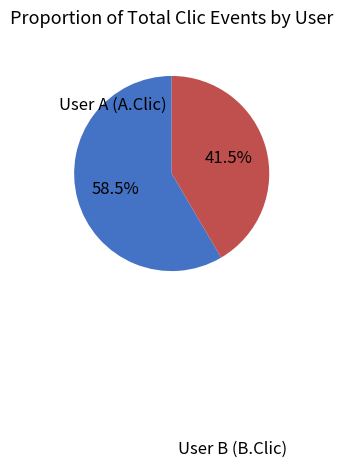

Is there any slice that represents more than half of the pie?

Yes